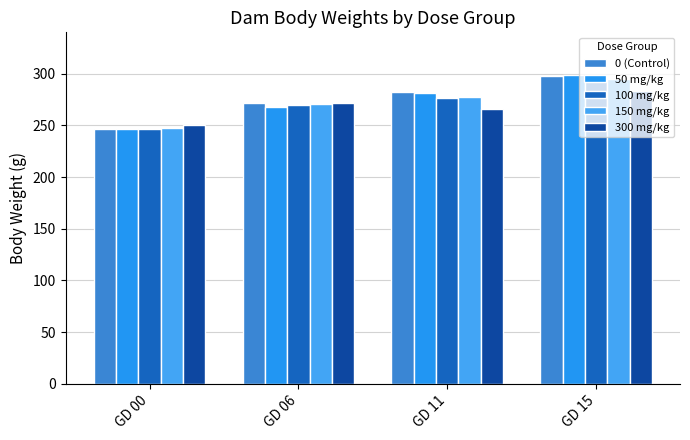

How many distinct data groups are displayed?

5